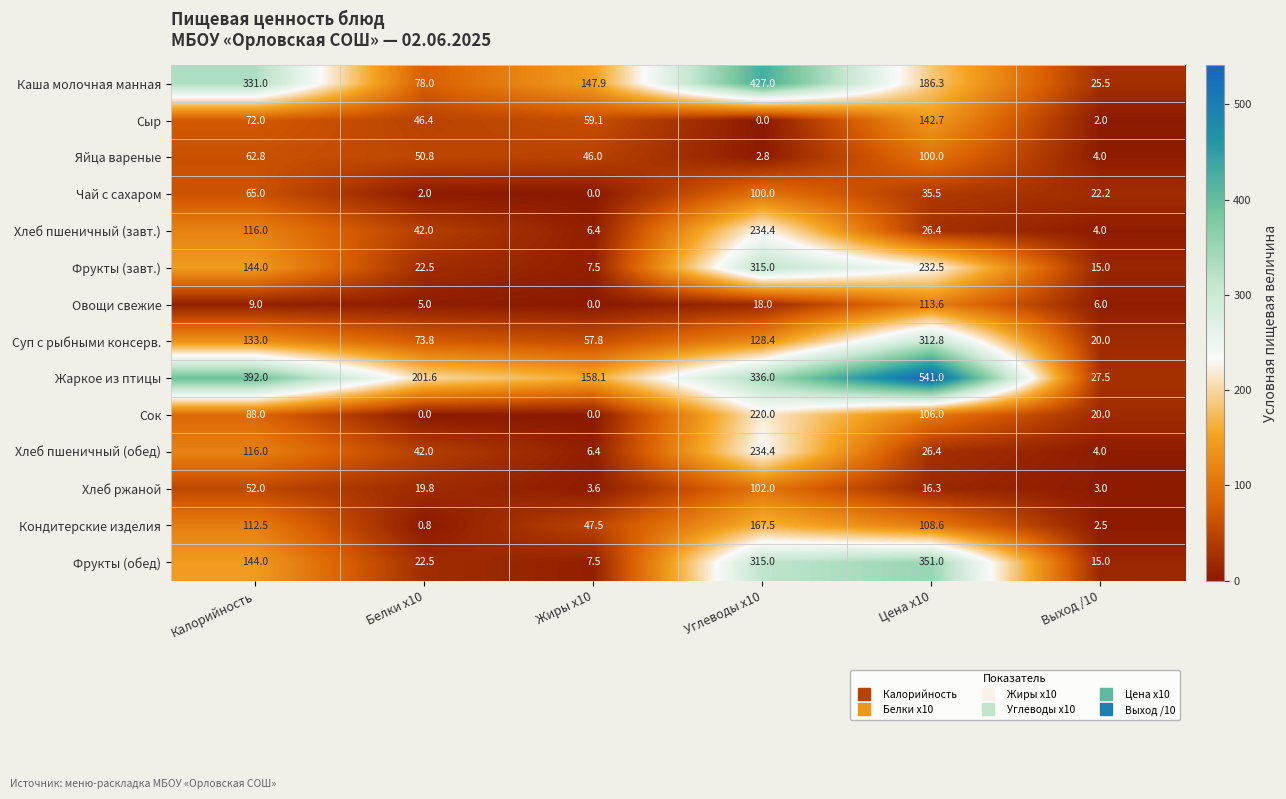

Is it true that Сок equals 20.0 at Выход /10?

True